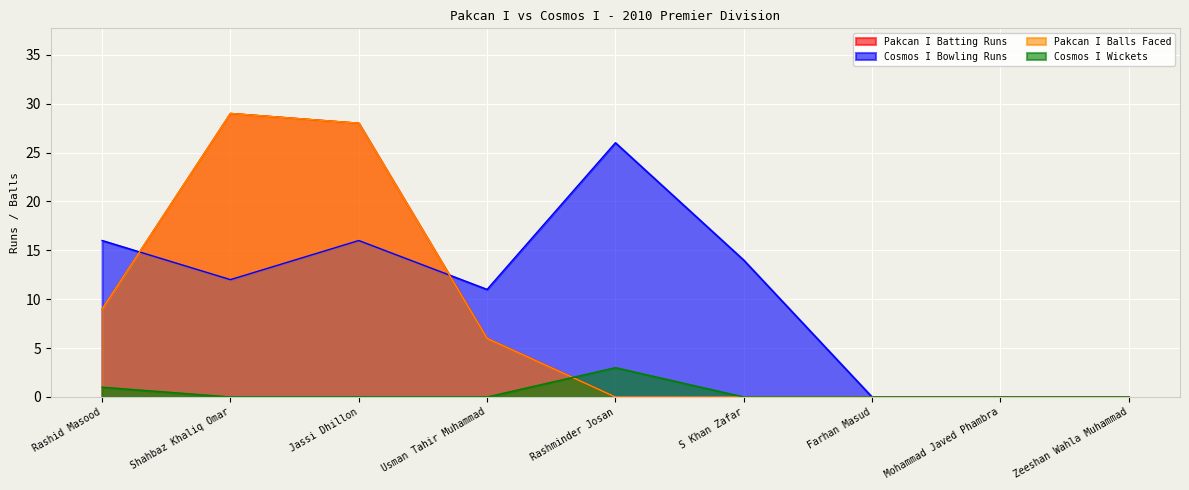

What is the sum of all Cosmos I Bowling Runs values?

95